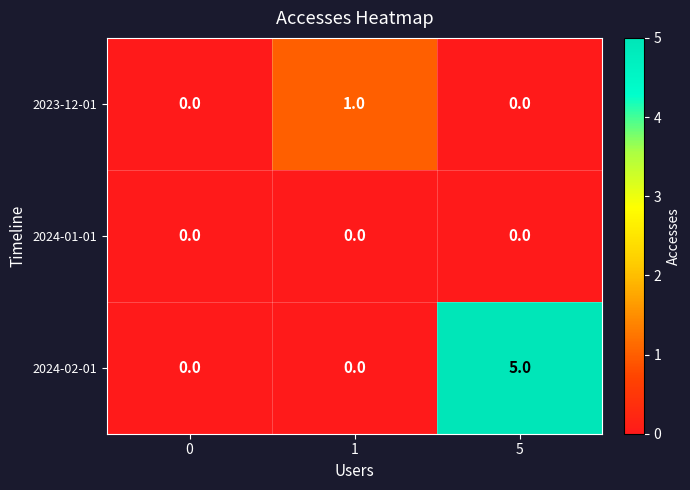

Is it true that 2023-12-01 equals 0 at 5?

True